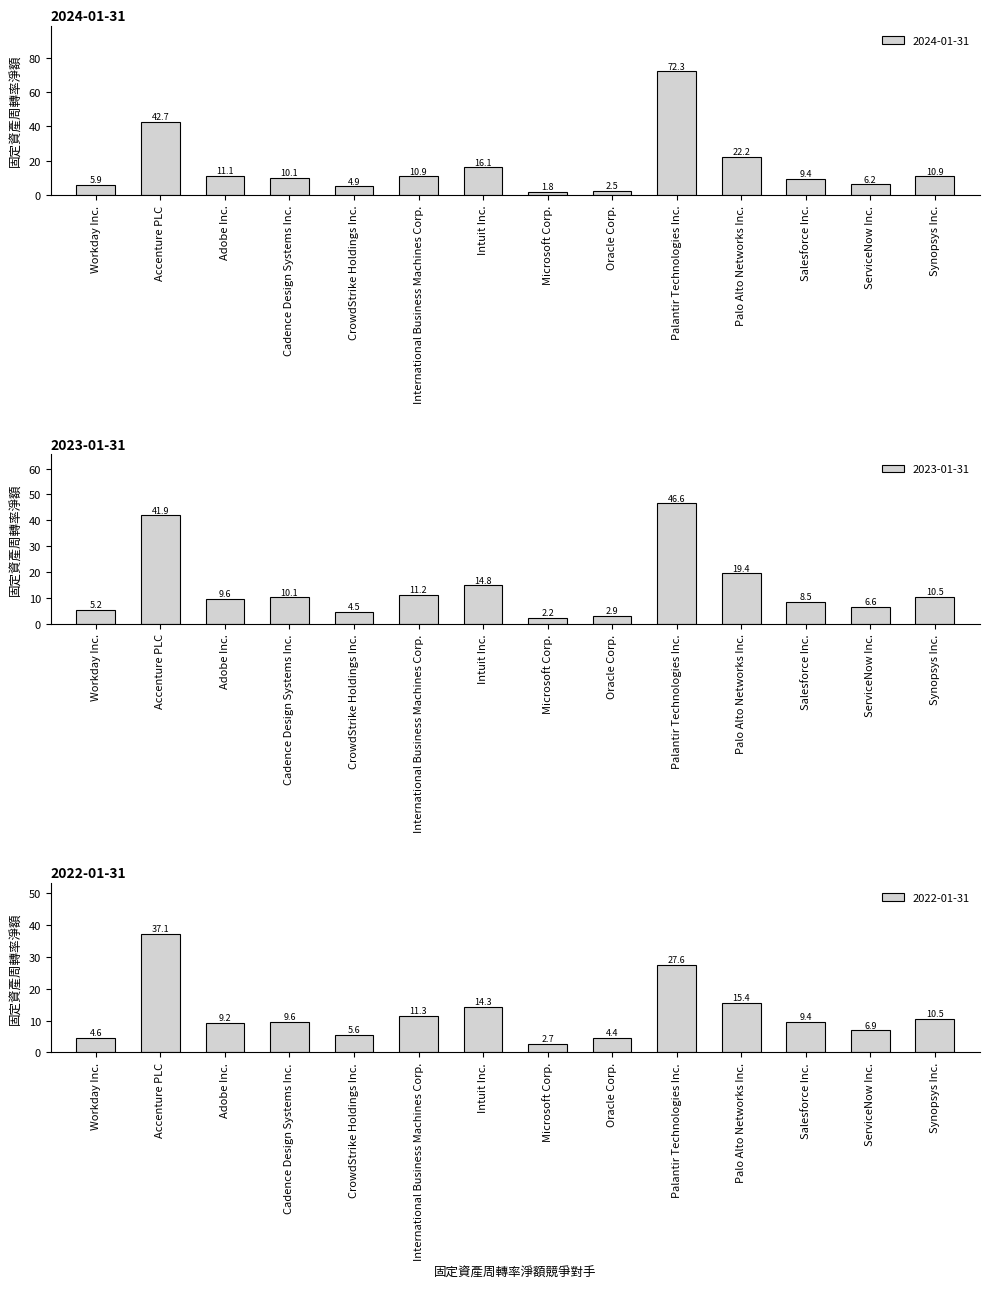

Does the chart contain any negative values?

No